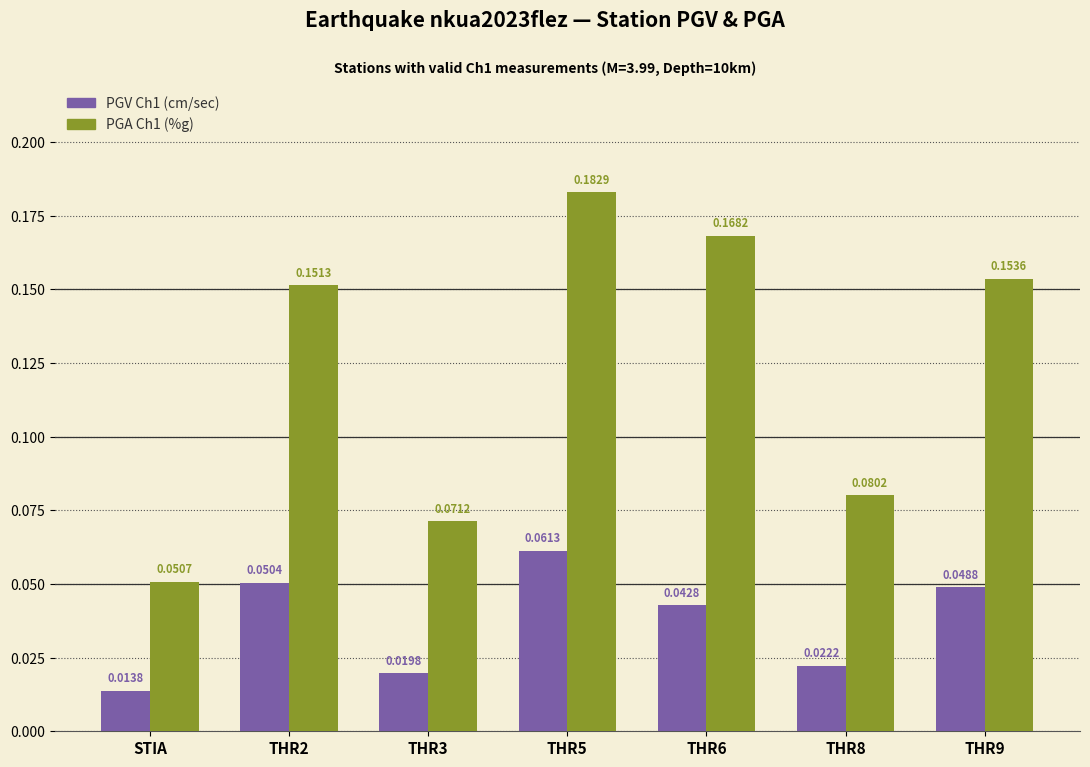

List the labels in order of PGV Ch1 (cm/sec) value, smallest first.

STIA, THR3, THR8, THR6, THR9, THR2, THR5